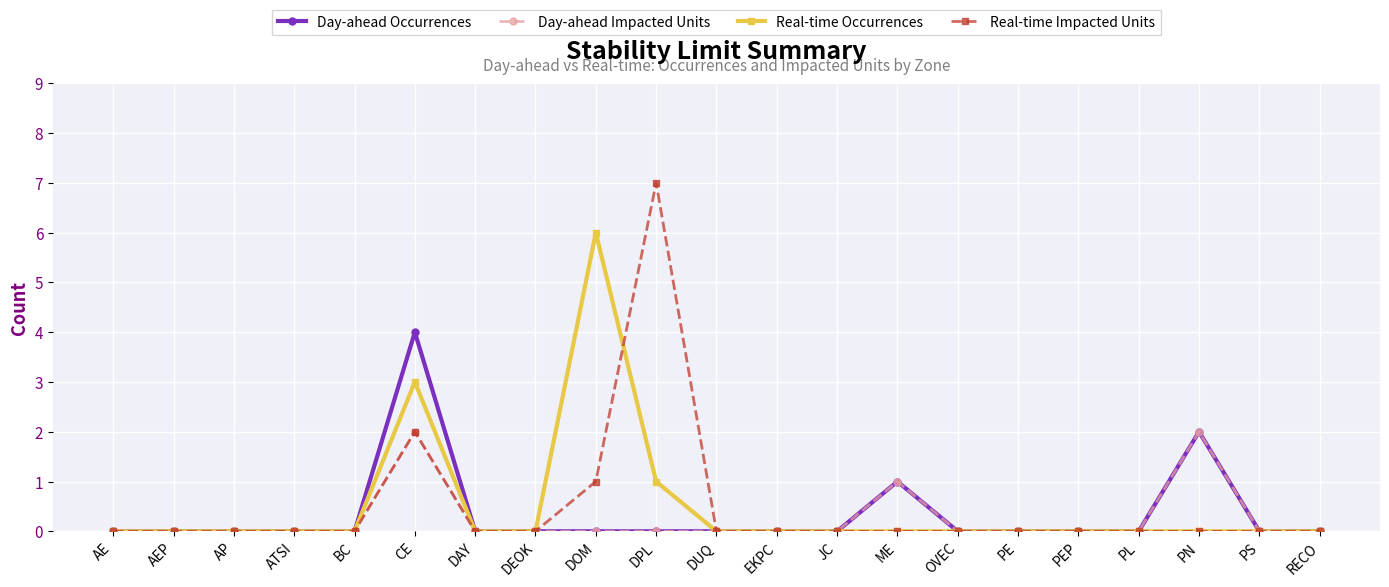

Reading left to right, list all the values displayed in this chart.

Day-ahead Occurrences: AE=0	AEP=0	AP=0	ATSI=0	BC=0	CE=4	DAY=0	DEOK=0	DOM=0	DPL=0	DUQ=0	EKPC=0	JC=0	ME=1	OVEC=0	PE=0	PEP=0	PL=0	PN=2	PS=0	RECO=0
Day-ahead Impacted Units: AE=0	AEP=0	AP=0	ATSI=0	BC=0	CE=2	DAY=0	DEOK=0	DOM=0	DPL=0	DUQ=0	EKPC=0	JC=0	ME=1	OVEC=0	PE=0	PEP=0	PL=0	PN=2	PS=0	RECO=0
Real-time Occurrences: AE=0	AEP=0	AP=0	ATSI=0	BC=0	CE=3	DAY=0	DEOK=0	DOM=6	DPL=1	DUQ=0	EKPC=0	JC=0	ME=0	OVEC=0	PE=0	PEP=0	PL=0	PN=0	PS=0	RECO=0
Real-time Impacted Units: AE=0	AEP=0	AP=0	ATSI=0	BC=0	CE=2	DAY=0	DEOK=0	DOM=1	DPL=7	DUQ=0	EKPC=0	JC=0	ME=0	OVEC=0	PE=0	PEP=0	PL=0	PN=0	PS=0	RECO=0